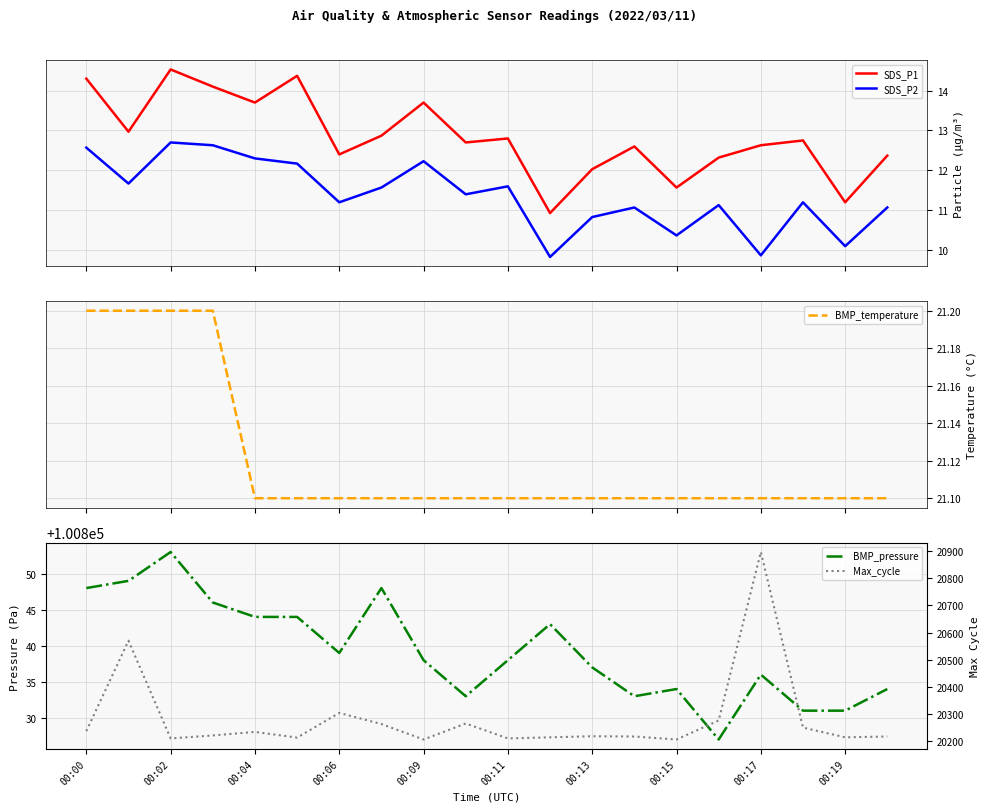

True or false: SDS_P1 and SDS_P2 intersect in this chart.

False